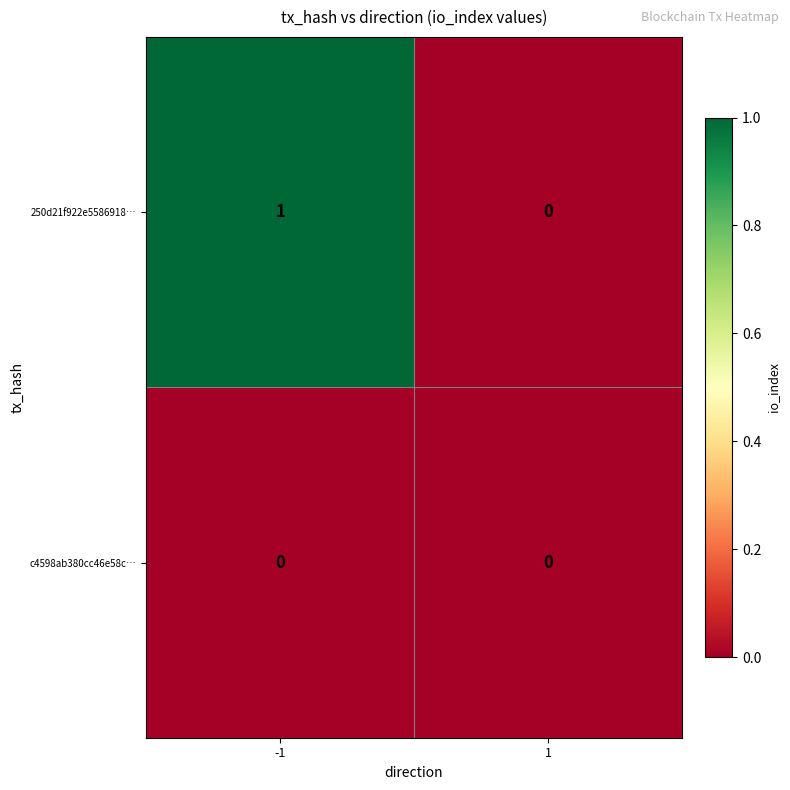

At -1, list the series in order from largest to smallest.

250d21f922e5586918…, c4598ab380cc46e58c…